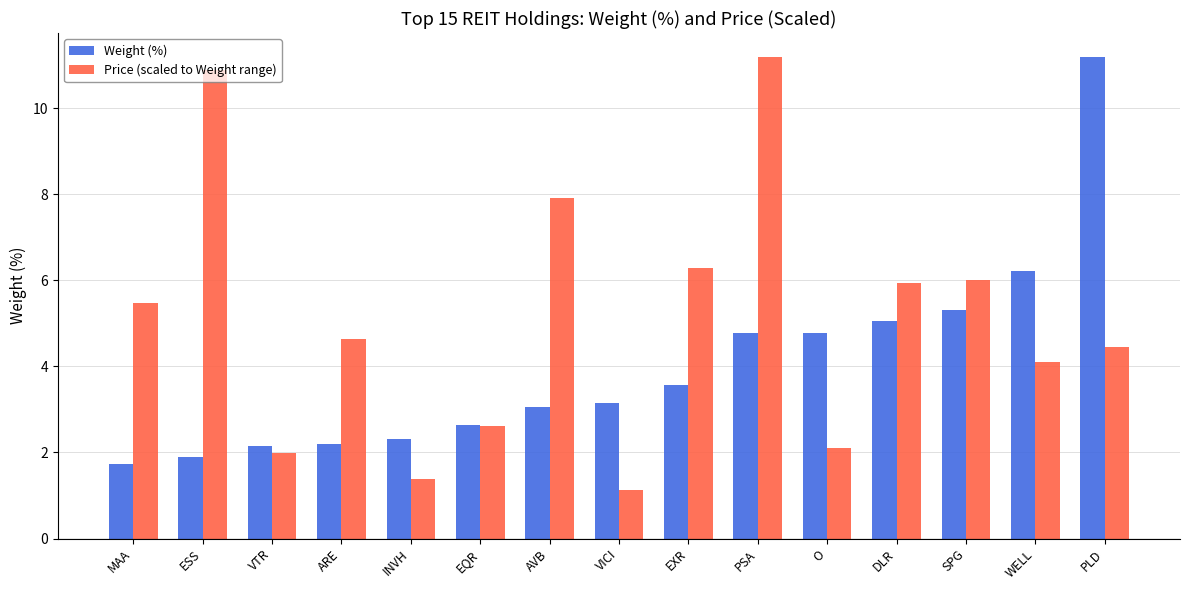

How many values in the Price (scaled to Weight range) series are below 4?

5